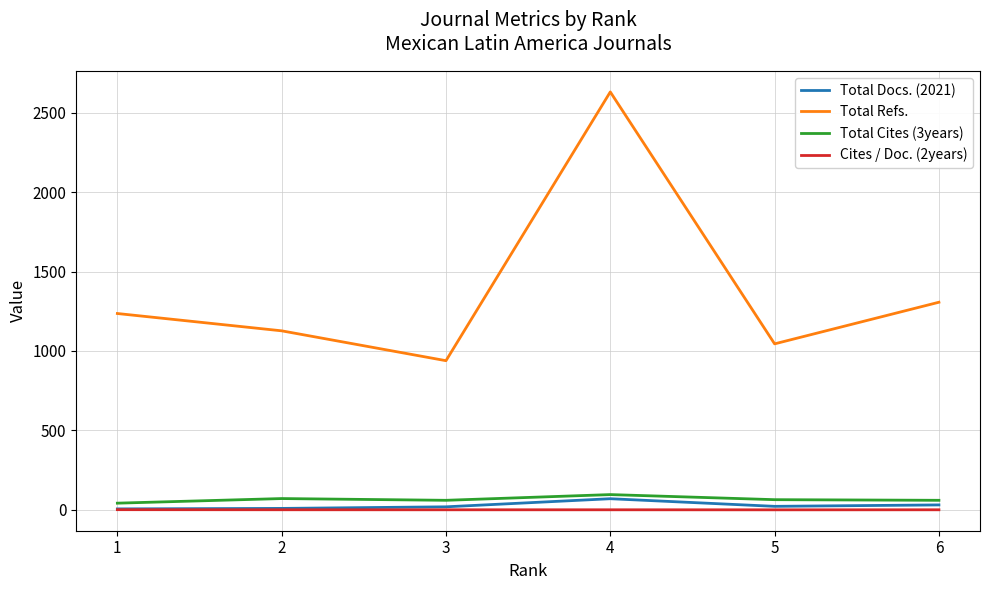

What is the maximum value shown in the chart?

2631.0